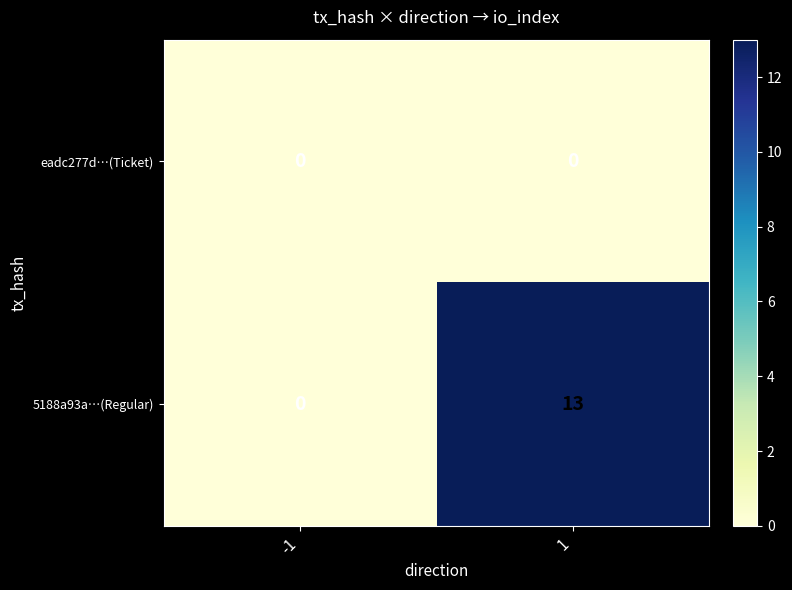

Which series has the largest range (max minus min)?

5188a93a…(Regular)